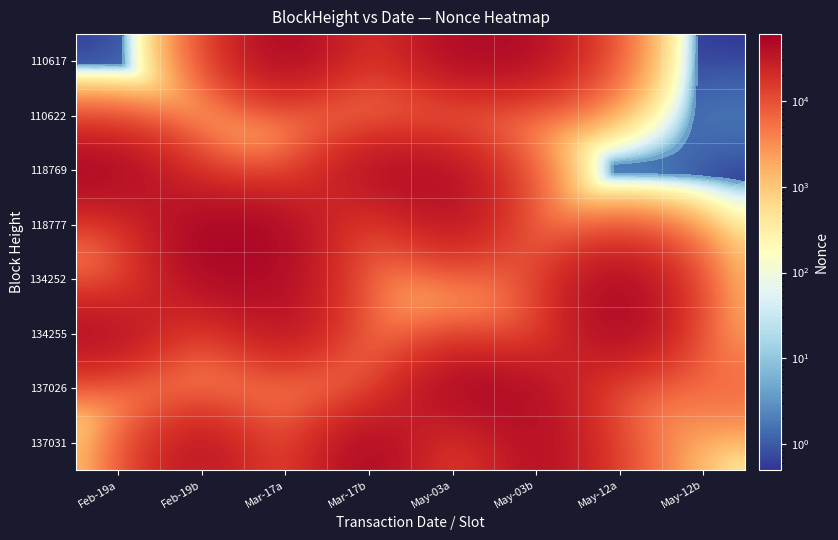

Which has a higher value, Mar-17b or Feb-19b?

Mar-17b